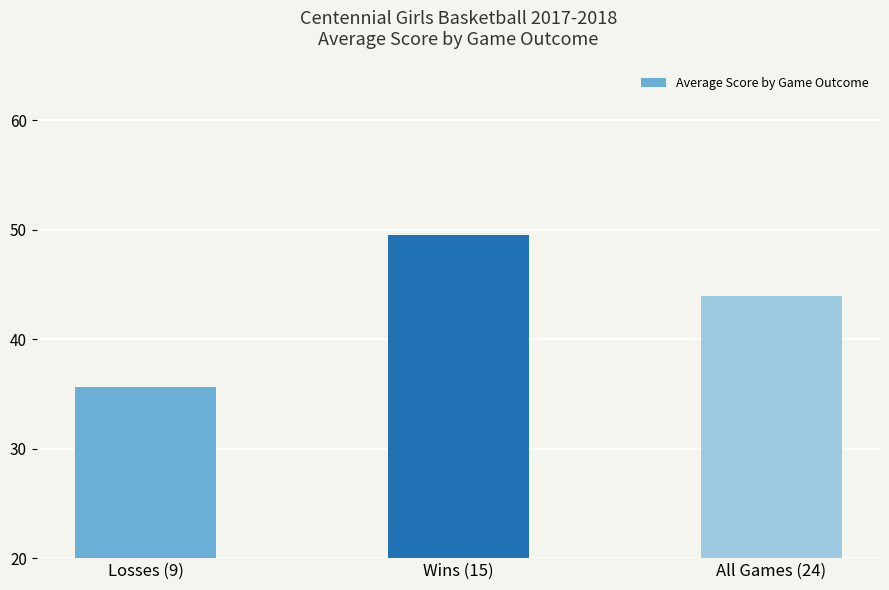

Rank the categories by value from highest to lowest.

Wins (15), All Games (24), Losses (9)